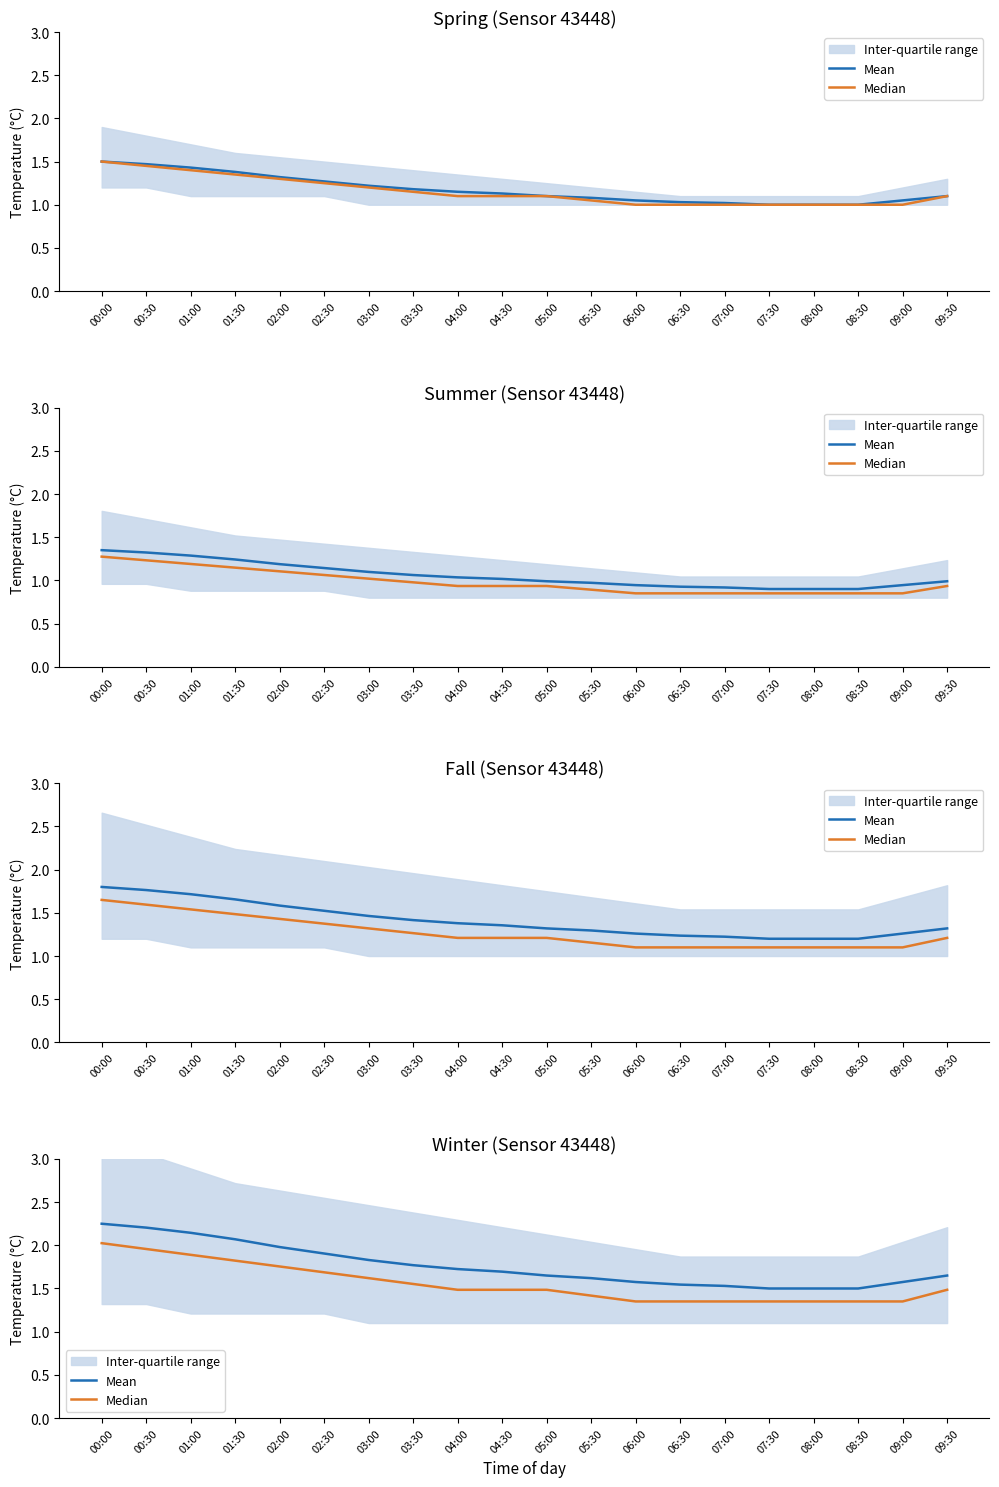

List the series in order of their peak value, lowest first.

Median, Mean